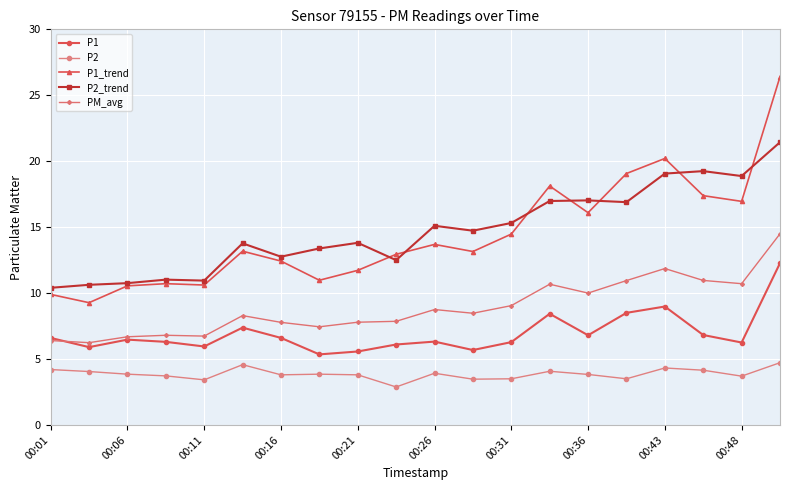

What is the greatest value displayed?

26.4